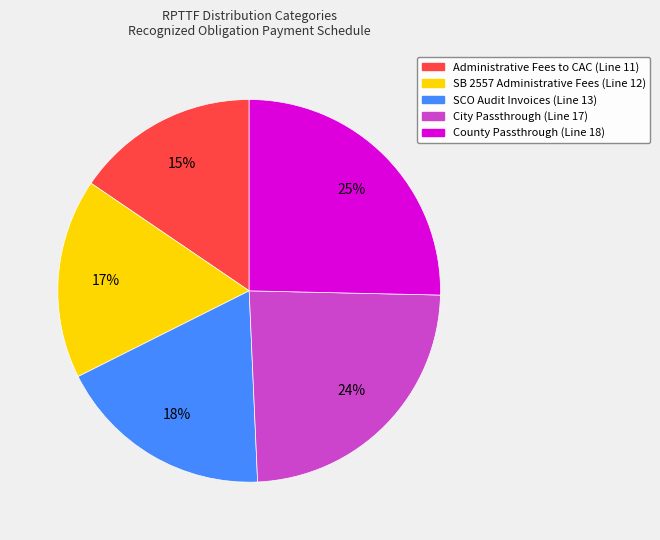

What is the smallest slice in the pie chart?

Administrative Fees to CAC (Line 11)